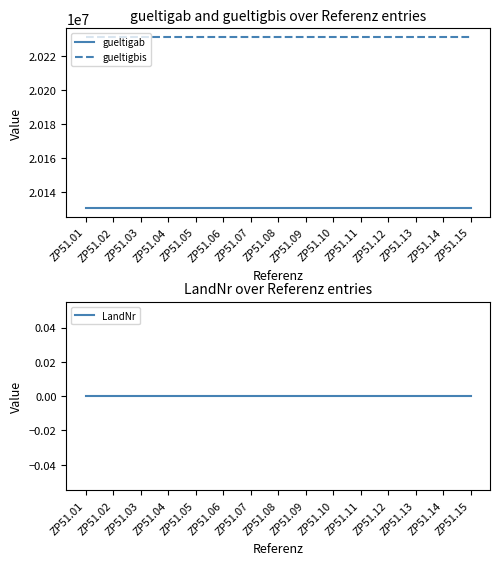

At which category is the sum across all series the highest?

ZP51.01